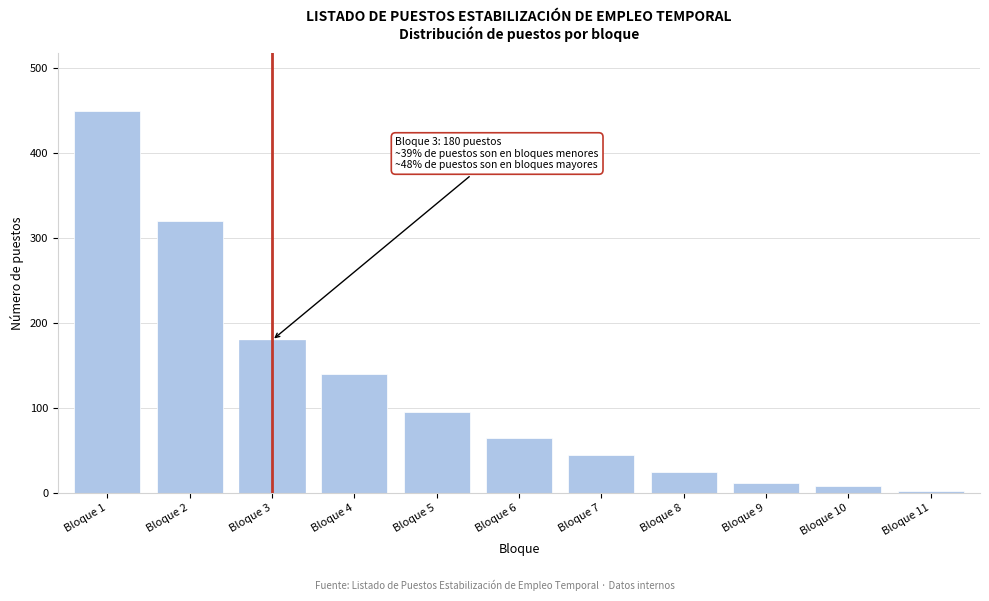

Reading left to right, what are all the values shown in this chart?

Bloque 1=450	Bloque 2=320	Bloque 3=180	Bloque 4=140	Bloque 5=95	Bloque 6=65	Bloque 7=45	Bloque 8=25	Bloque 9=12	Bloque 10=8	Bloque 11=3